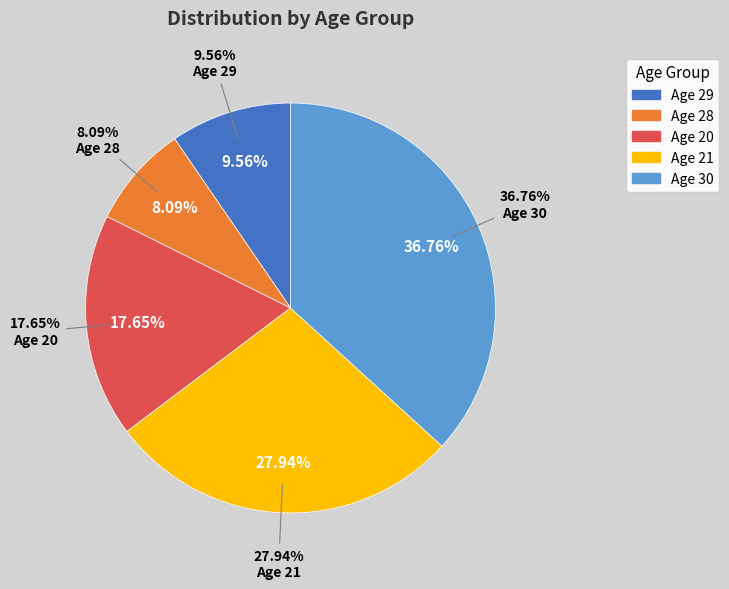

True or false: 21 accounts for 33% of the total.

False